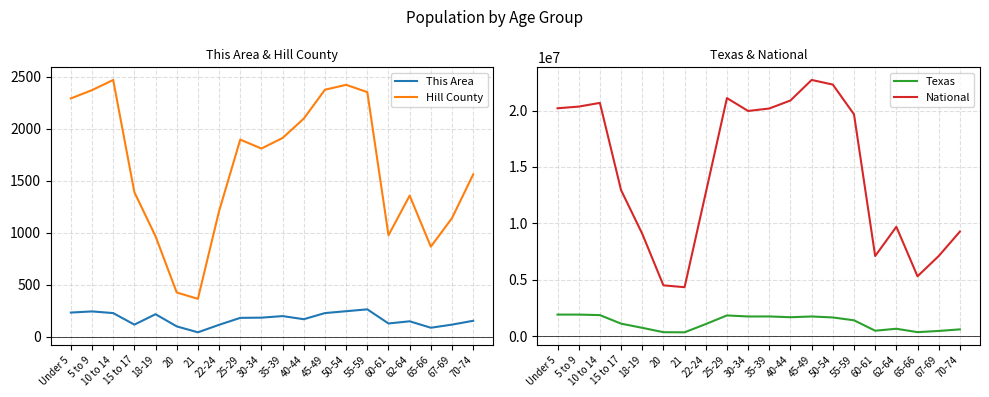

How many lines are shown in the chart?

4